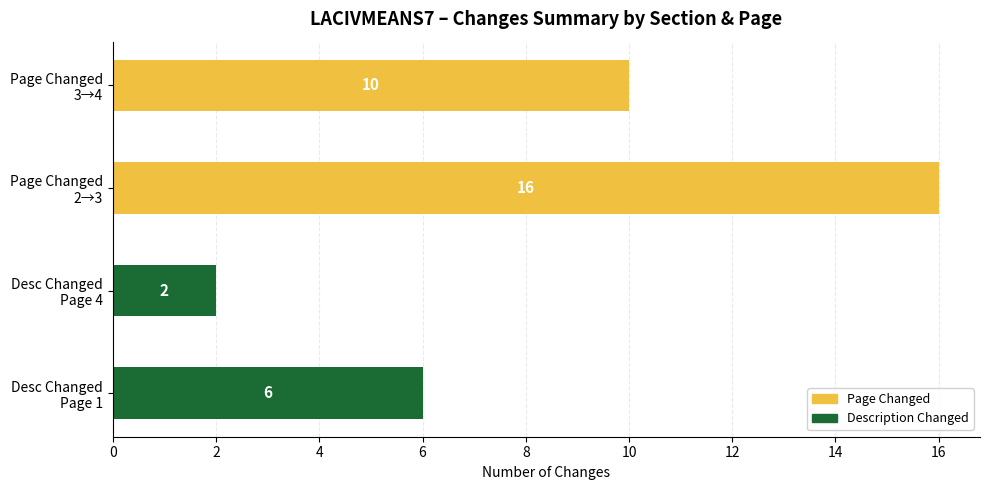

What is the maximum value for Description Changed?

6